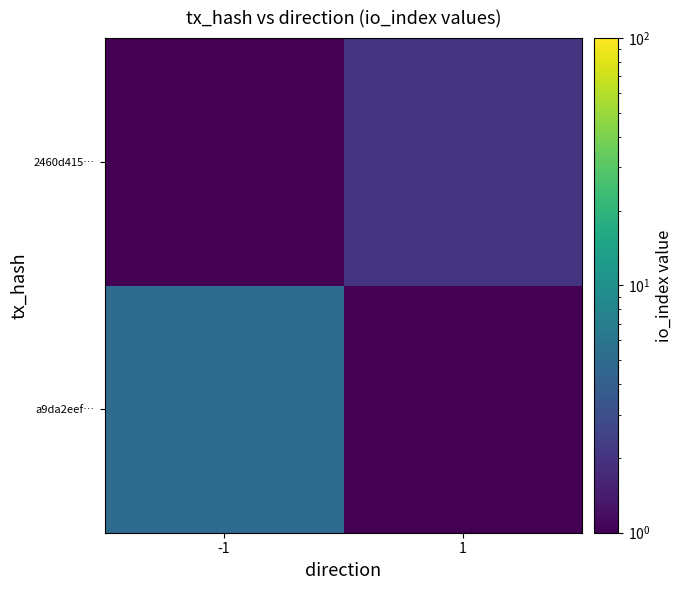

Which series has the widest spread of values?

a9da2eef…